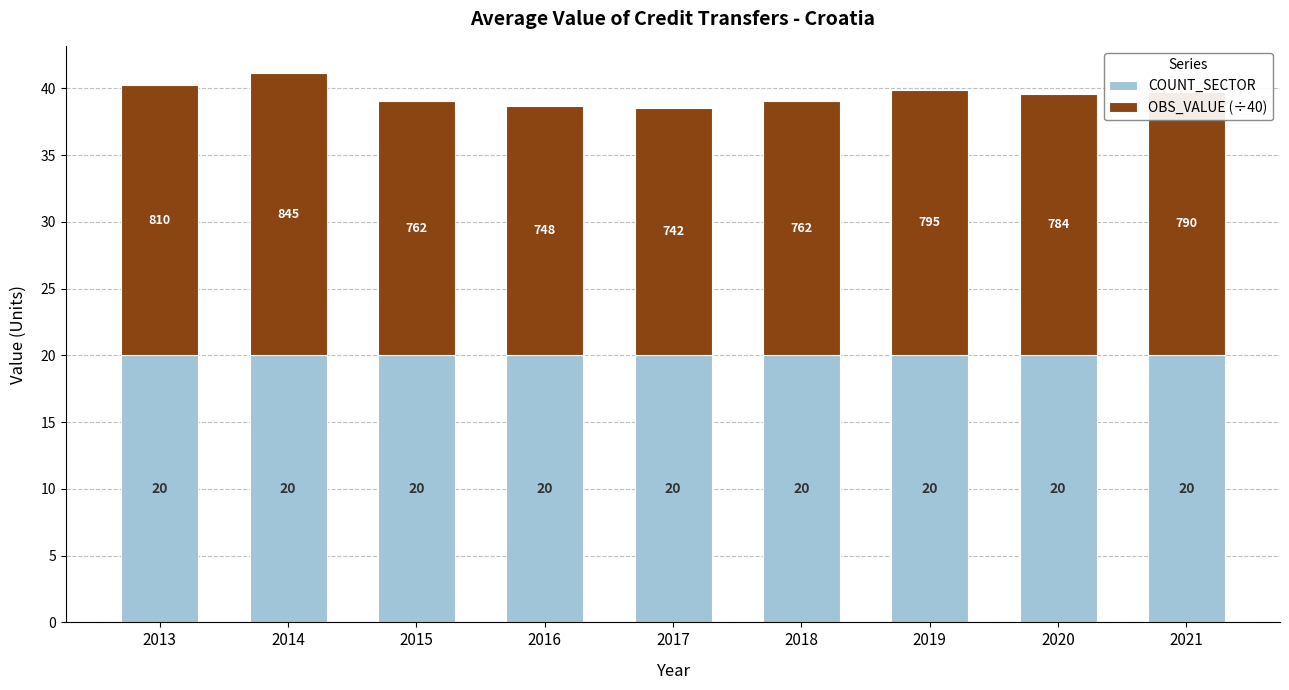

At which category is the sum across all series the highest?

2014